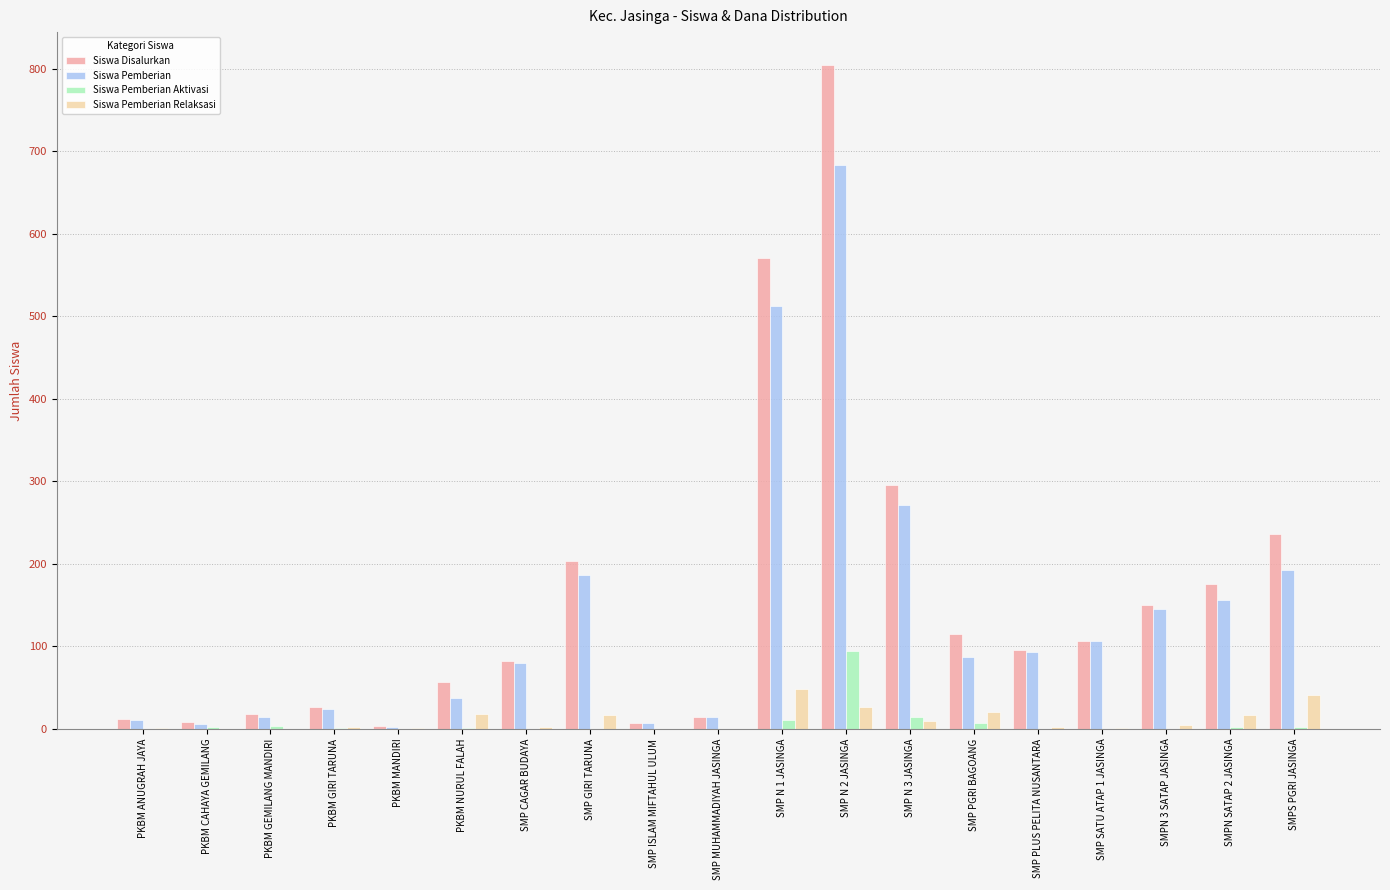

Is the value of Siswa Disalurkan at SMP CAGAR BUDAYA greater than the value of Siswa Pemberian Aktivasi at SMPN SATAP 2 JASINGA?

Yes